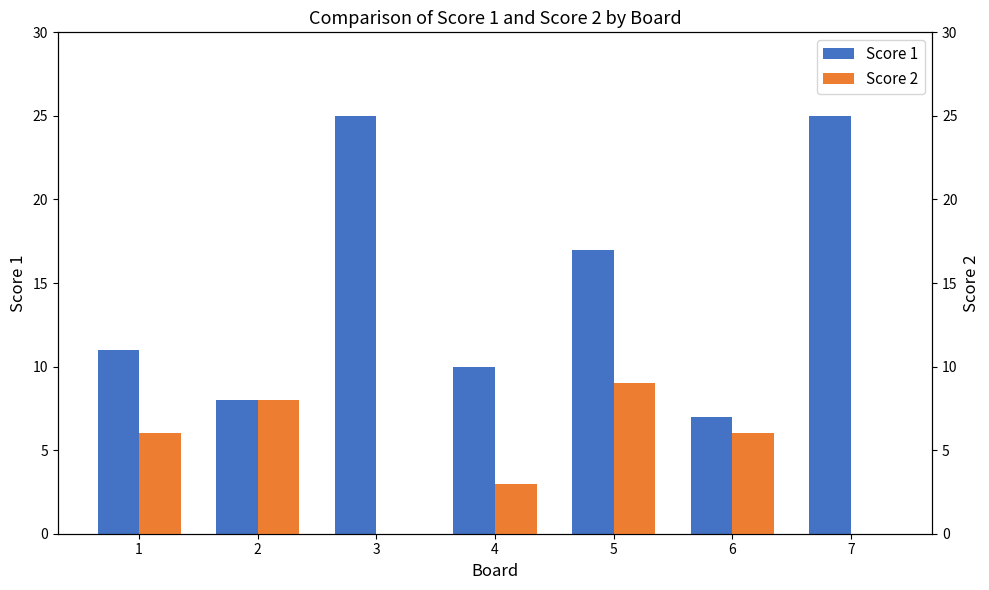

Rank the series at 2 from lowest to highest value.

Score 1, Score 2